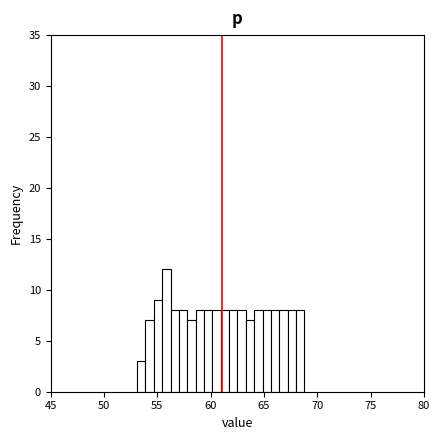

Read against the x-axis, roughly where is the centre of the tallest bar?

56.0